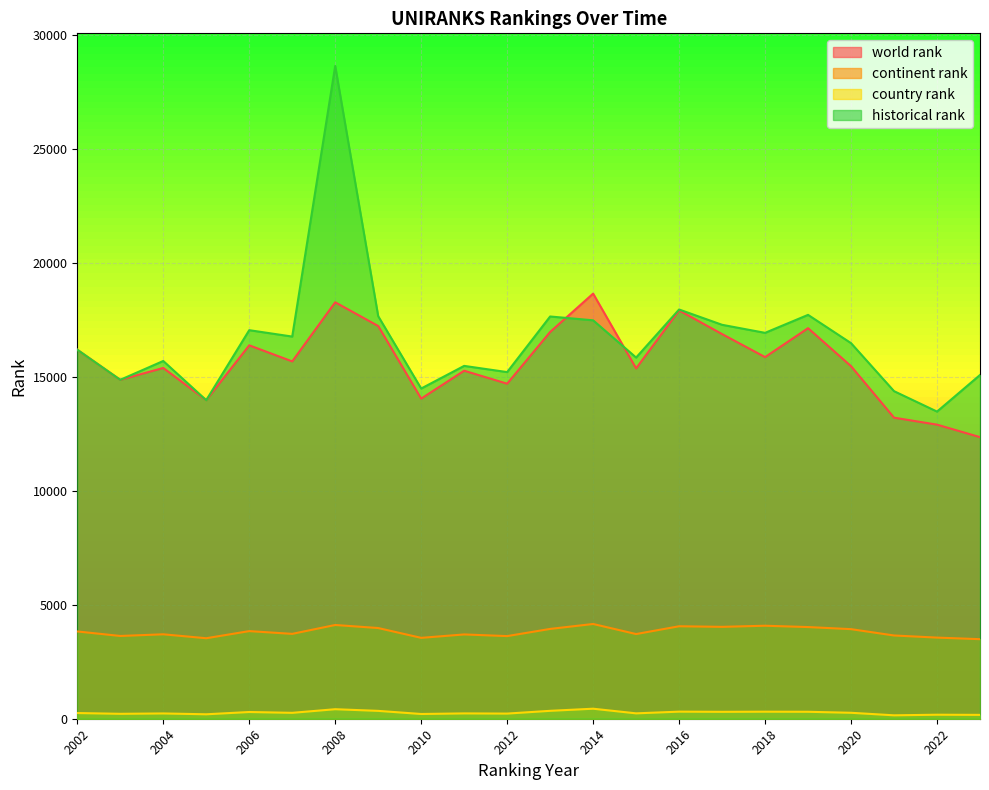

What is the difference between the maximum and minimum values in the country rank series?

290.0